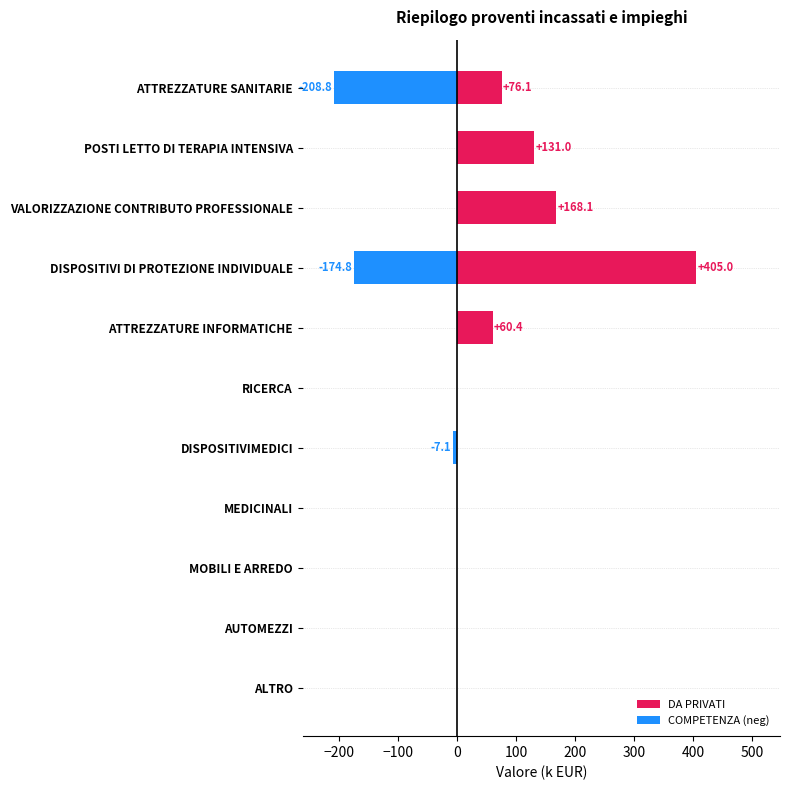

Is the value of DA PRIVATI at VALORIZZAZIONE CONTRIBUTO PROFESSIONALE greater than the value of COMPETENZA (neg) at MEDICINALI?

Yes